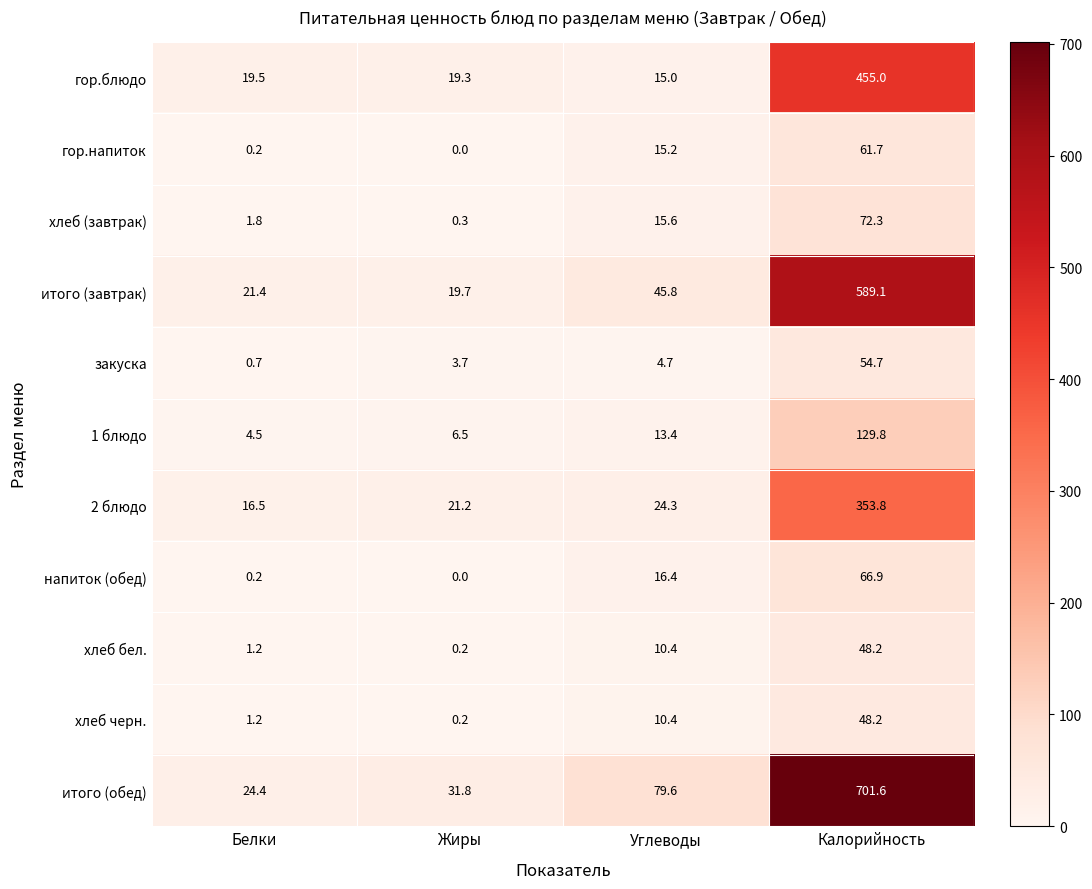

What is the sum of the хлеб черн. values at Калорийность and Белки?

49.4